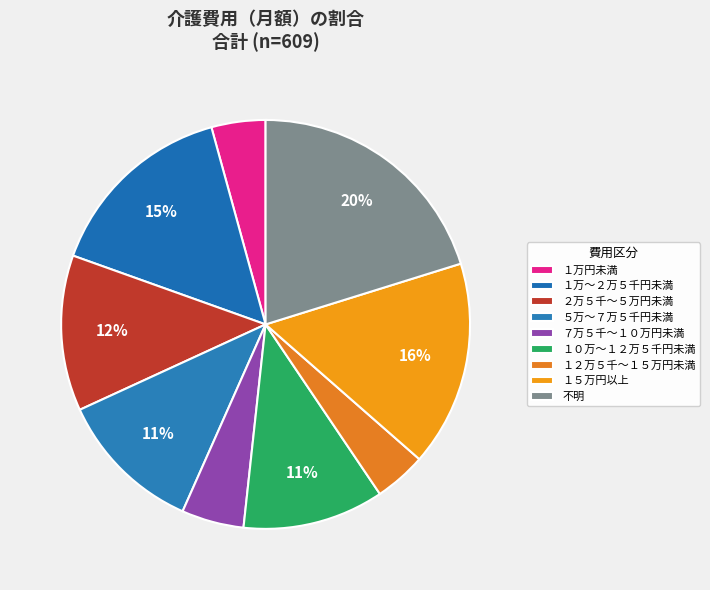

Between １万円未満 and １０万～１２万５千円未満, which is larger?

１０万～１２万５千円未満